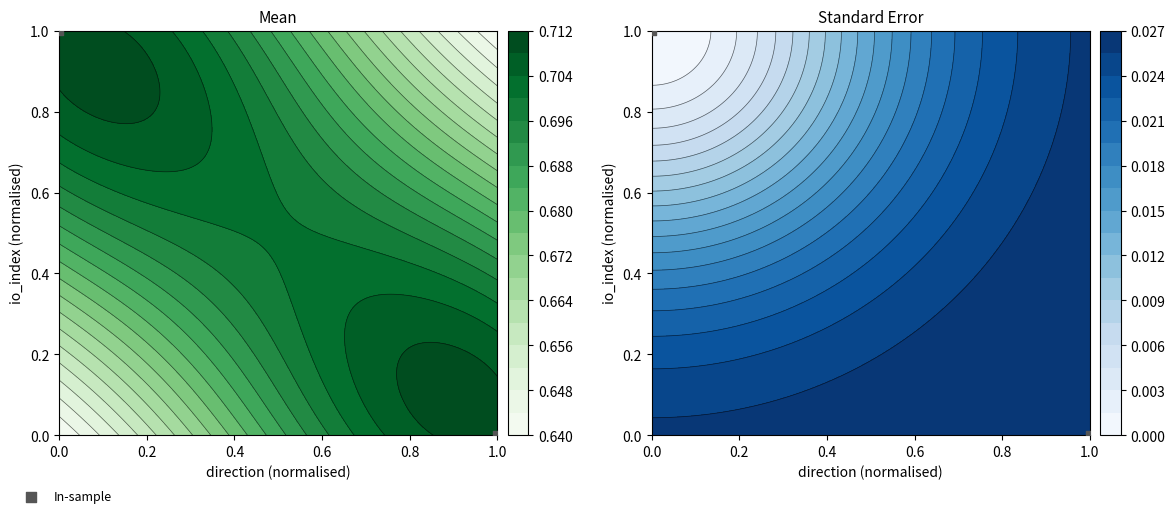

What is the difference between the values at 1.0 and 0.0?

1